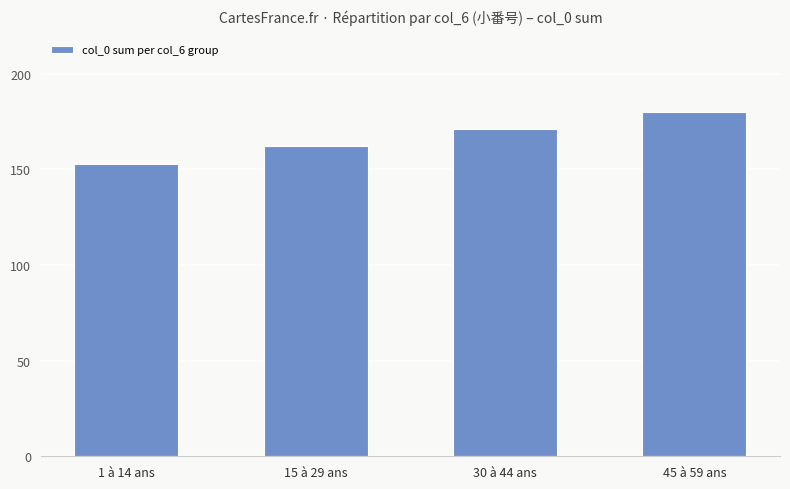

What is the ratio of the value at 30 à 44 ans to the value at 1 à 14 ans?

1.1